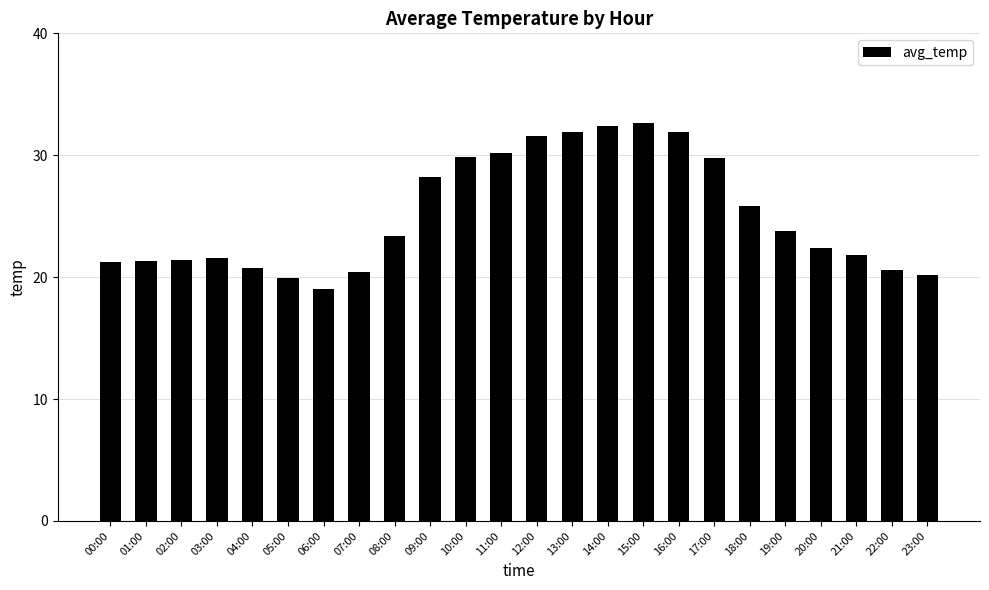

At which label is the value closest to 25?

18:00